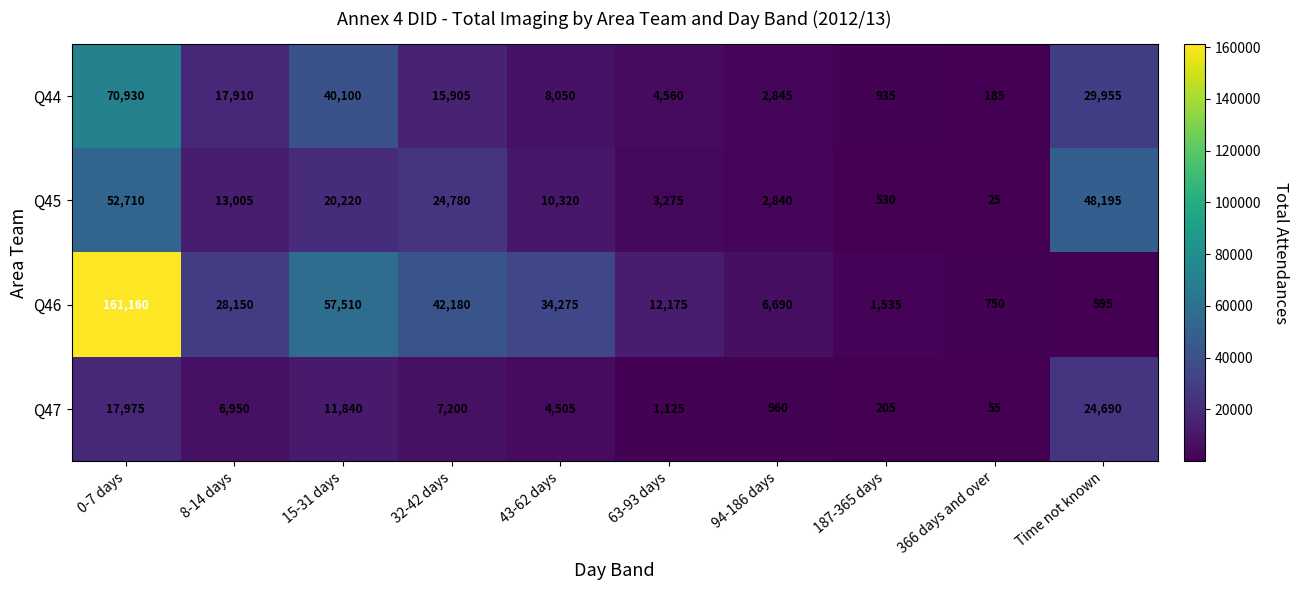

At which category is the sum across all series the highest?

0-7 days